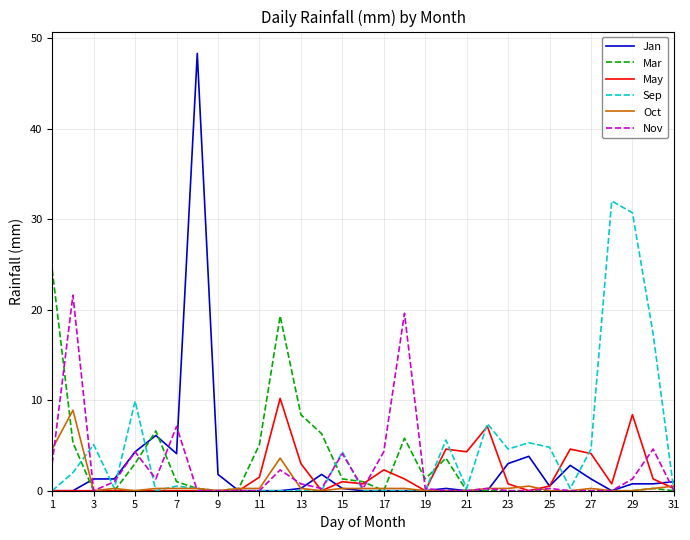

What is the difference between the maximum and minimum values in the Jan series?

48.3